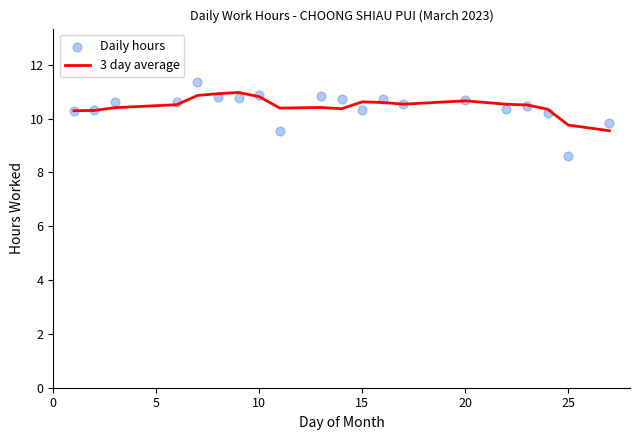

Which series contains the lowest Y value?

Daily hours